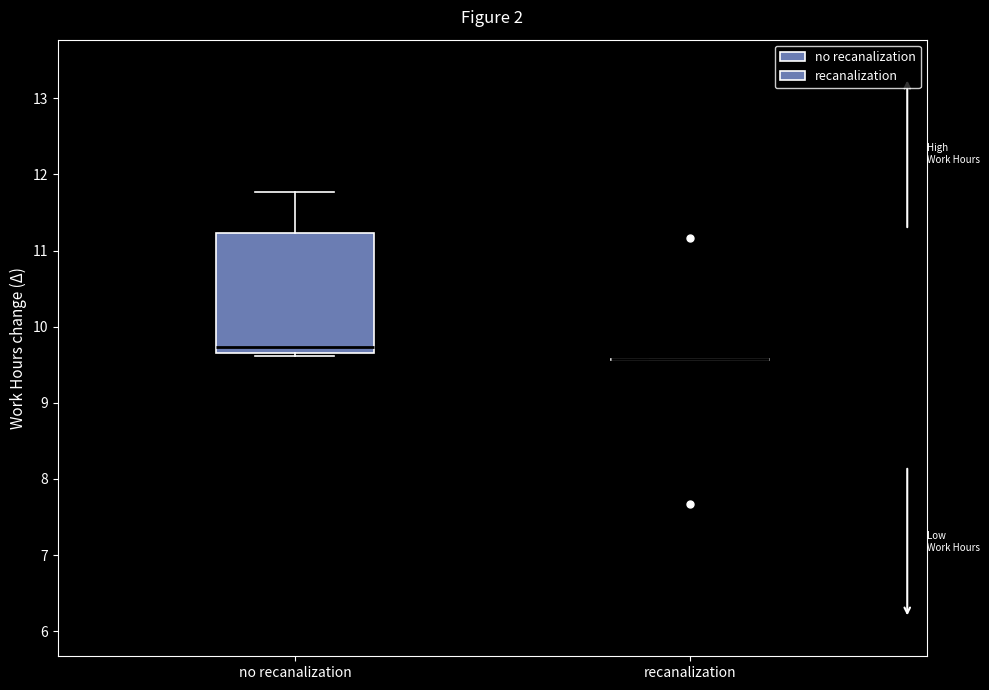

Comparing the boxes themselves (not the whiskers), which one is the tallest?

no recanalization